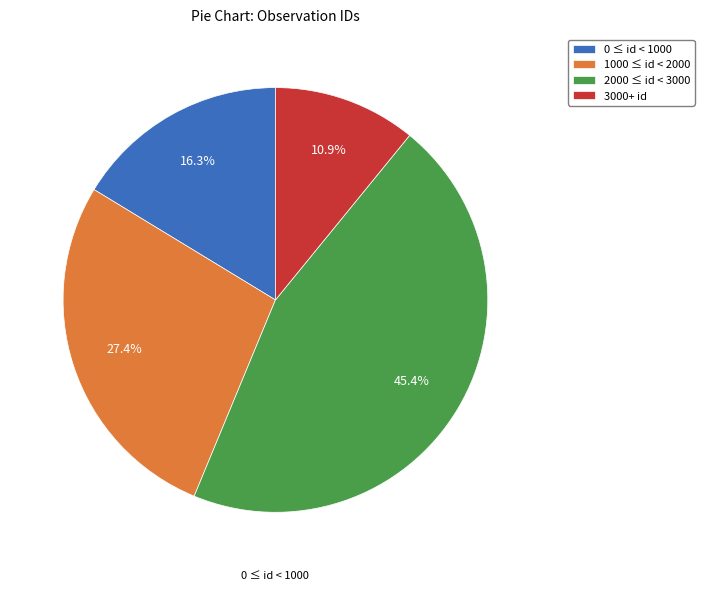

Between 0 ≤ id < 1000 and 1000 ≤ id < 2000, which is larger?

1000 ≤ id < 2000